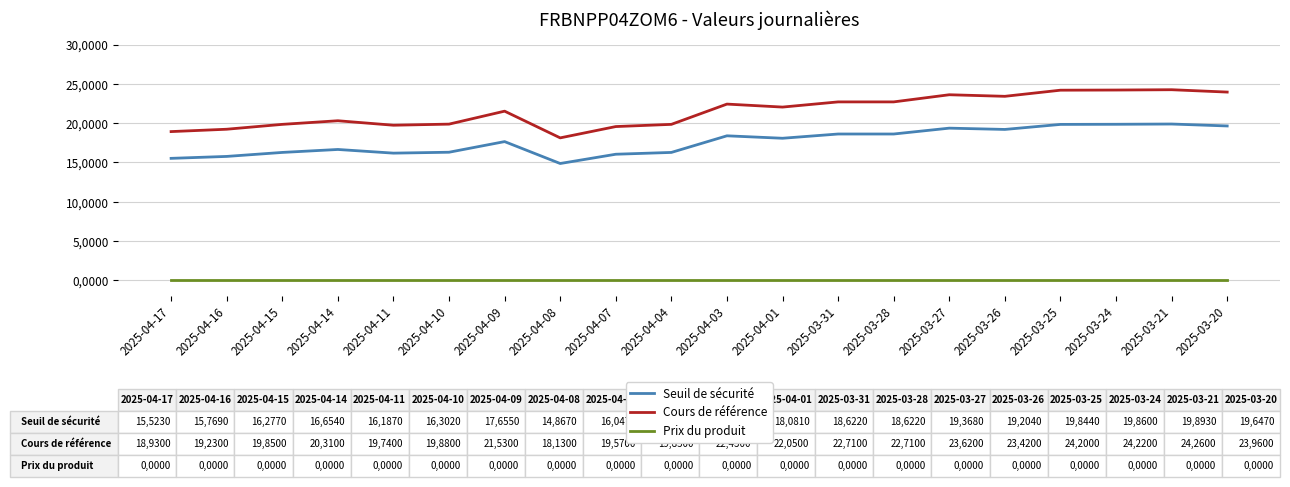

What is the approximate value of Seuil de sécurité at 2025-03-21?

19.9